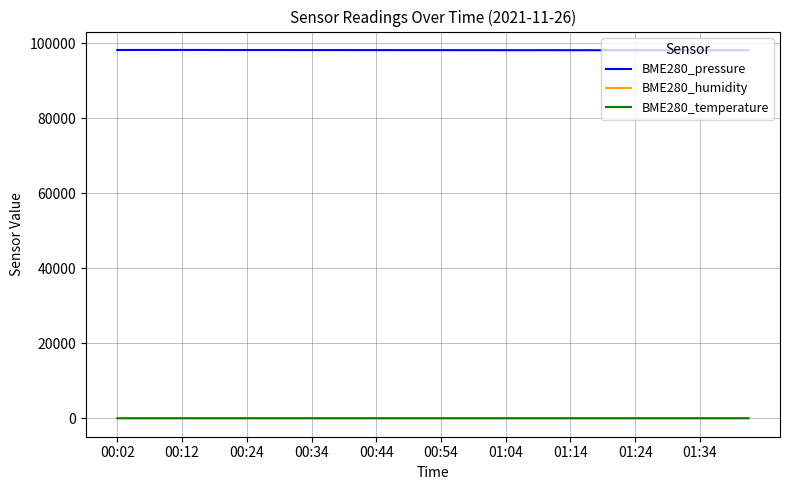

What is the maximum value for BME280_pressure?

98239.0